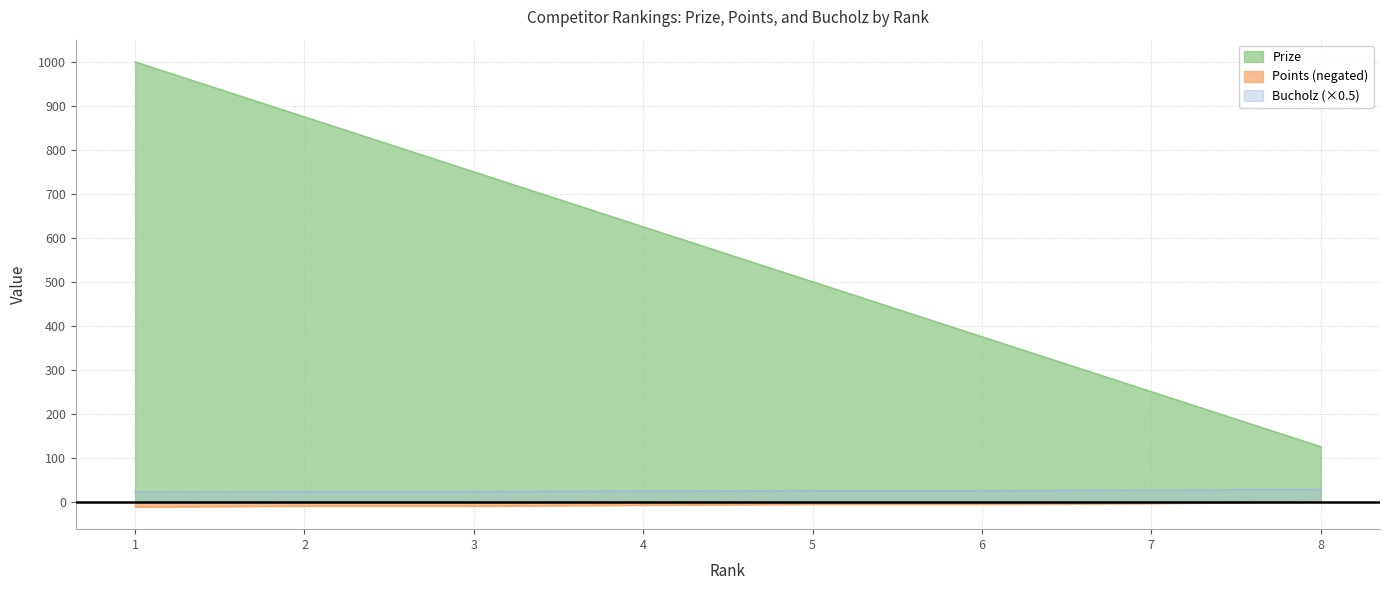

How many lines are shown in the chart?

3